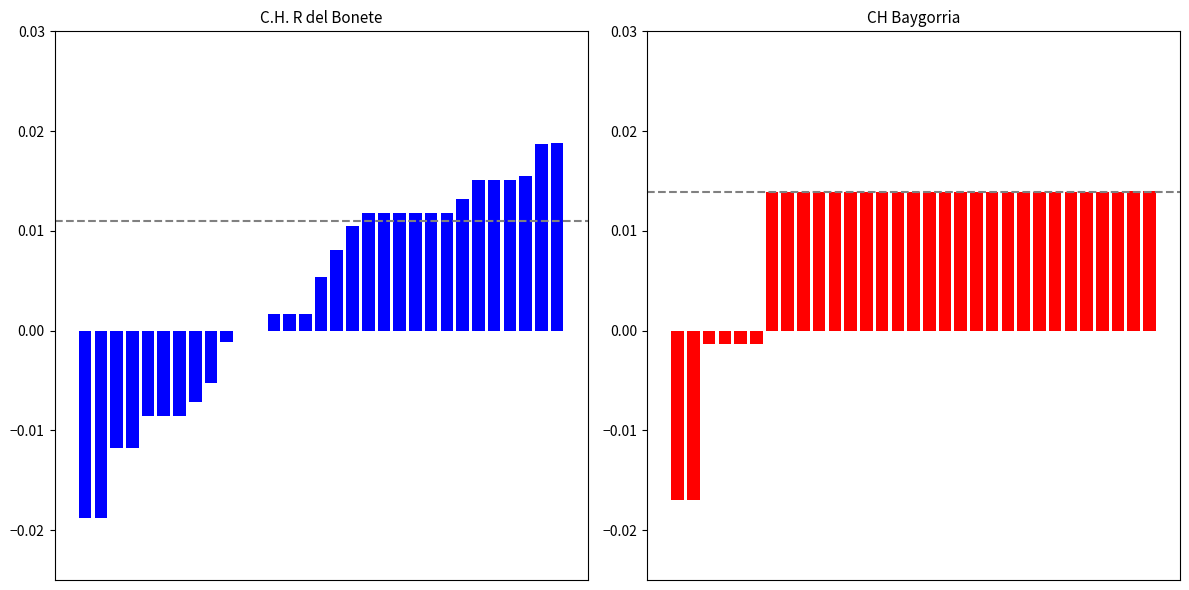

Rank the series by their maximum value, from highest to lowest.

C.H. R del Bonete, CH Baygorria